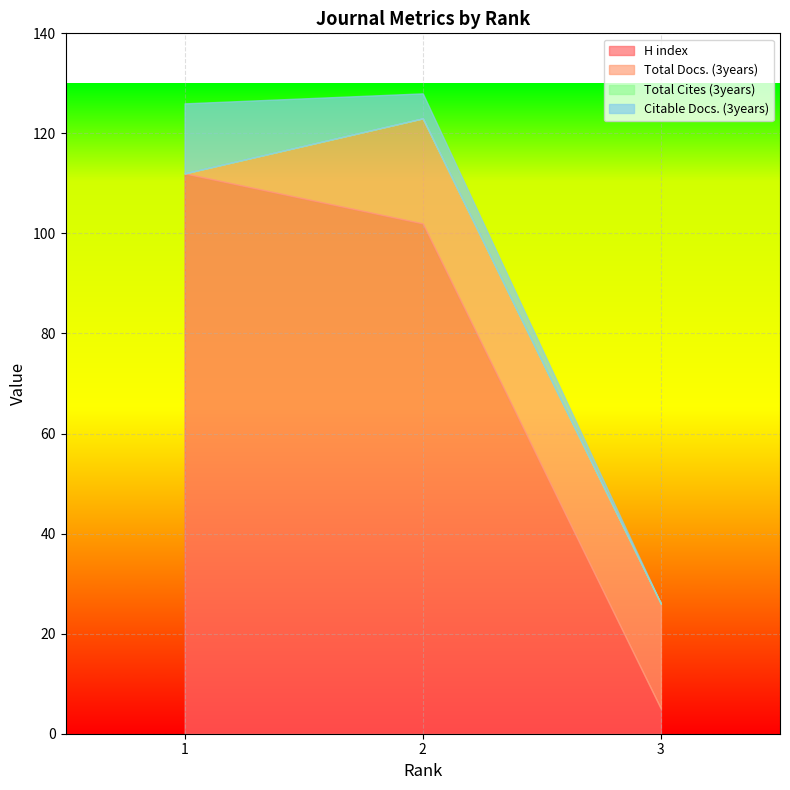

Which series has the largest total across all categories?

H index